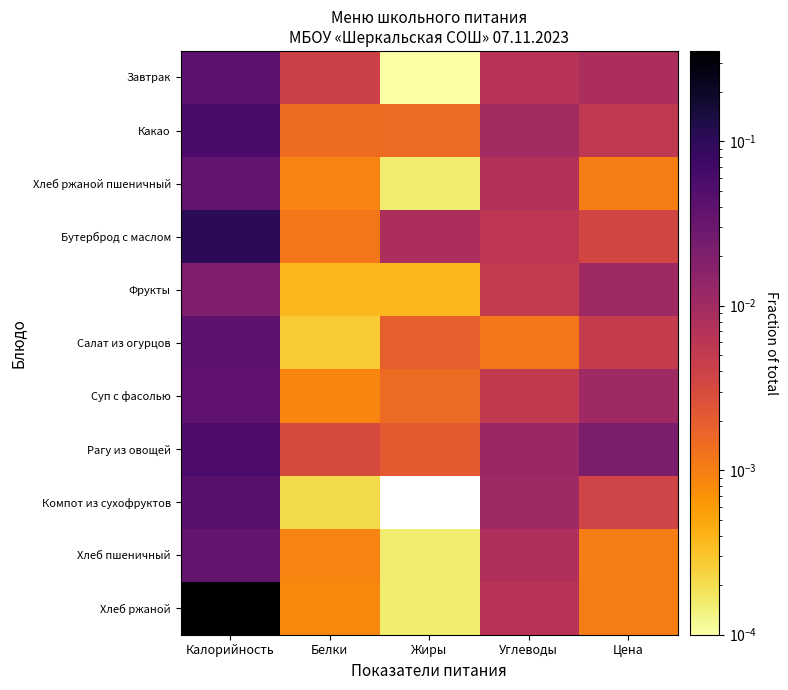

Count the number of data series in this chart.

11